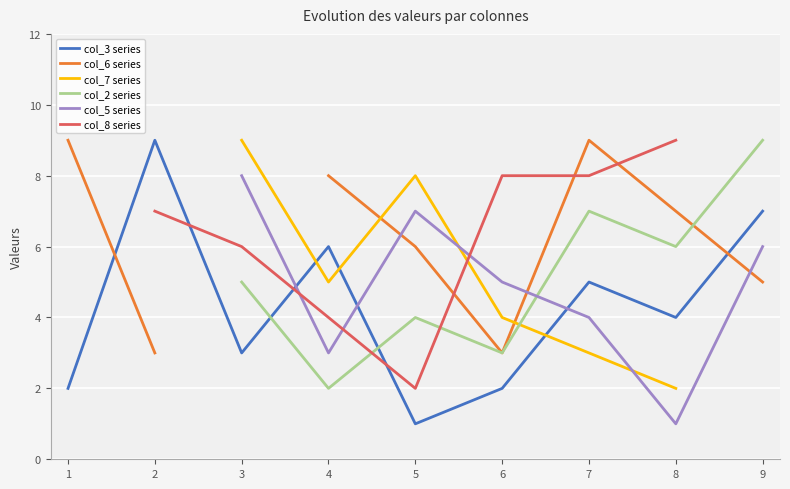

How many interior local peaks does the col_7 series series have?

1